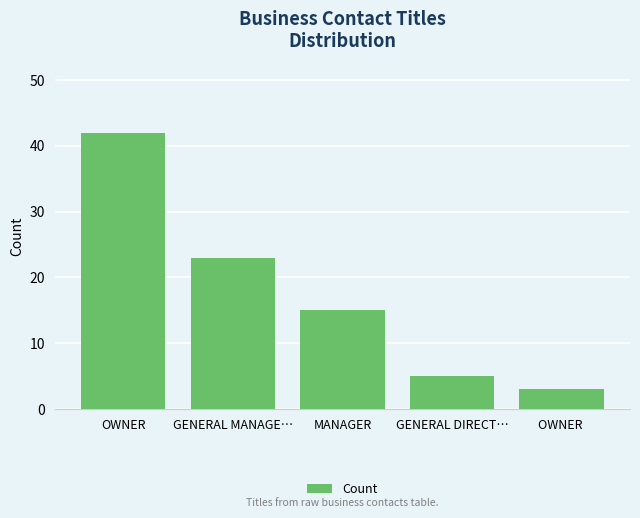

Which label corresponds to the smallest value in the chart?

OWNER 